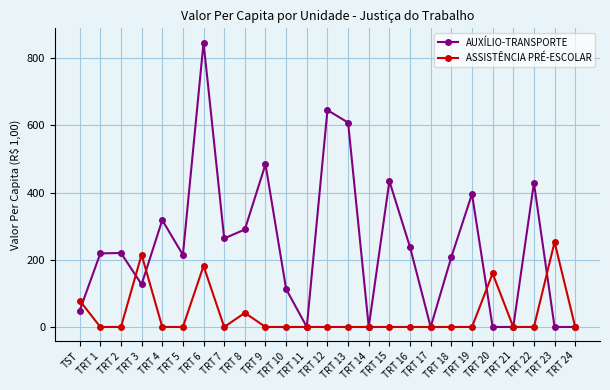

What is the difference between the highest and lowest values at TRT 15?

434.1